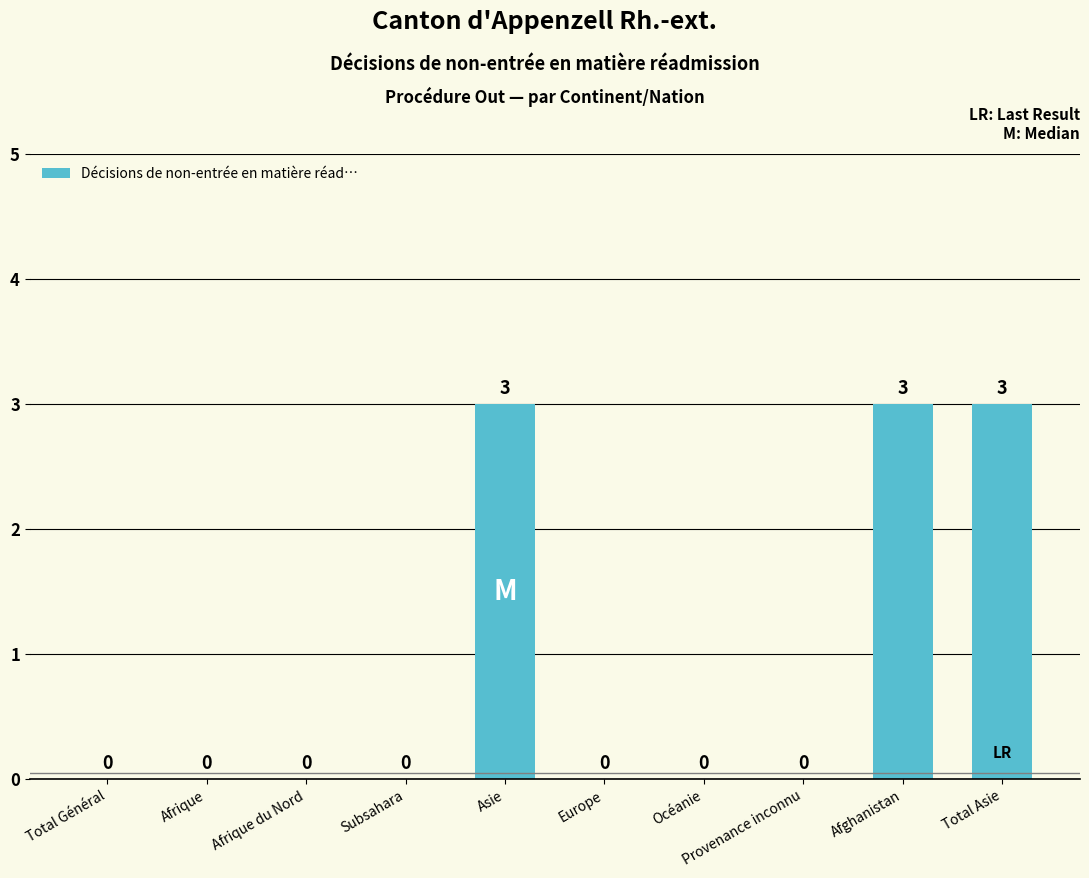

How many values are between 0 and 3?

10